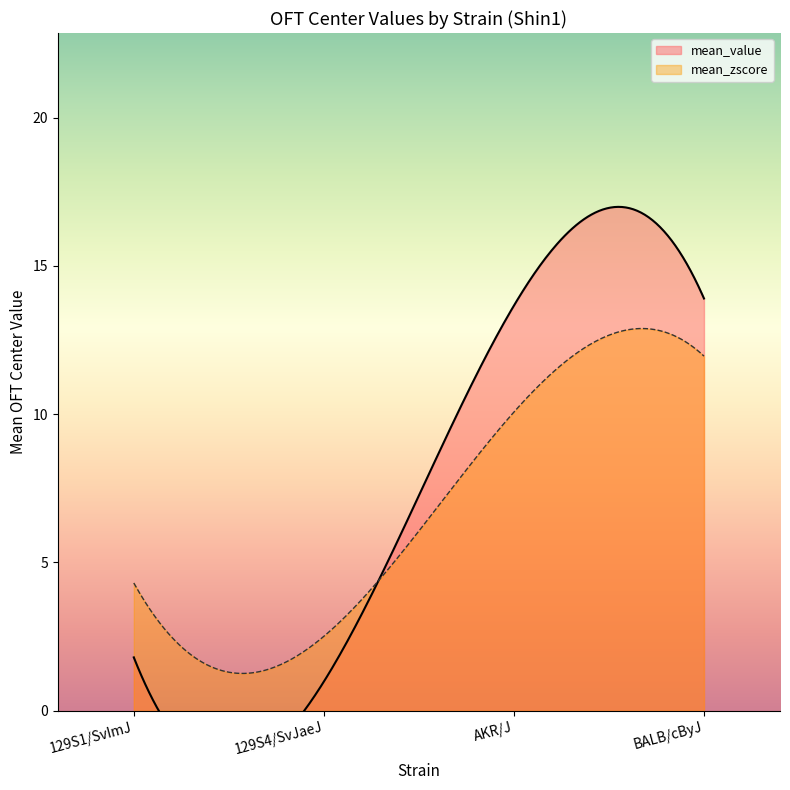

What is the maximum value for mean_zscore?

12.9